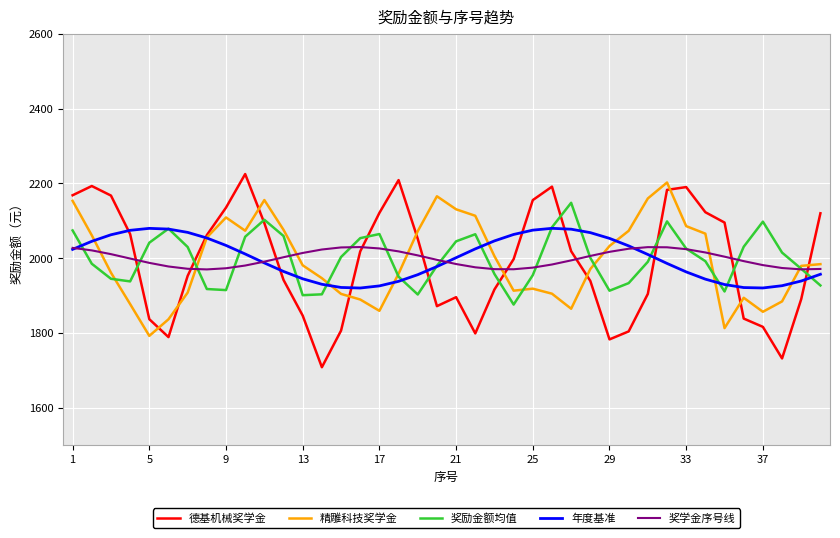

At how many categories does at least one series exceed 1806?

40